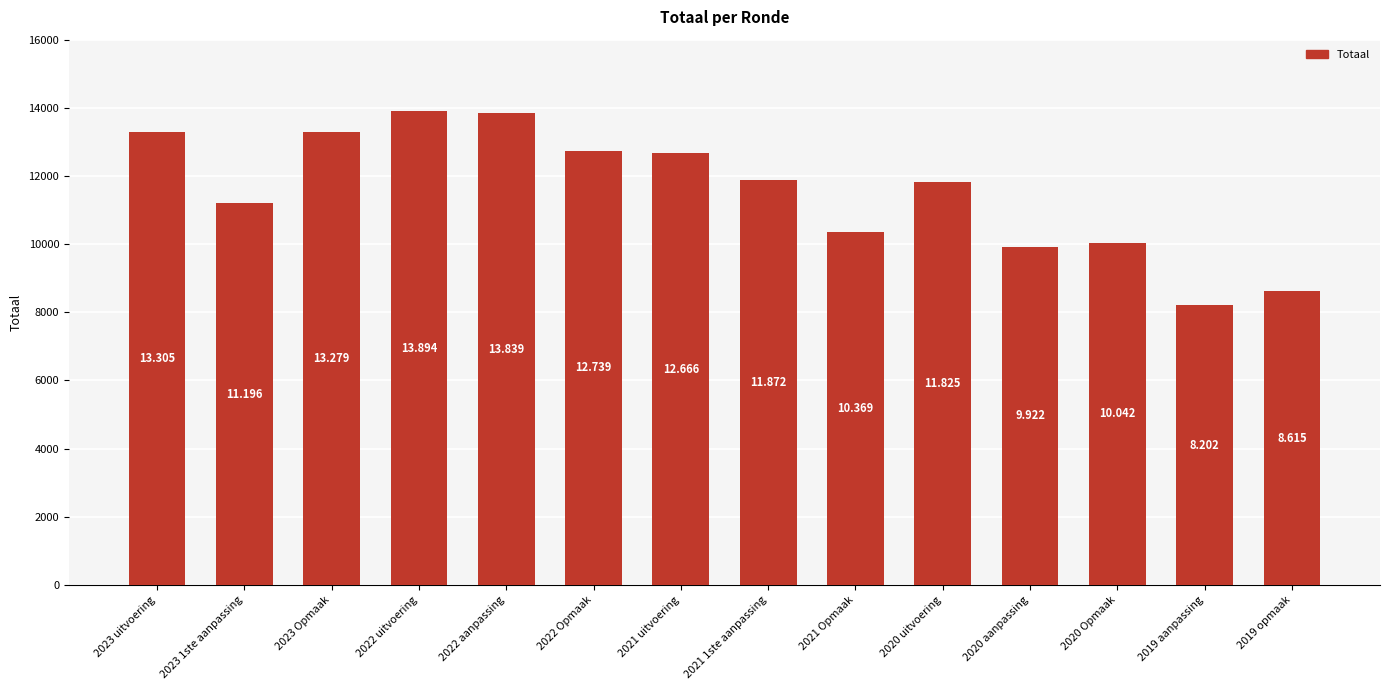

Does the chart contain any negative values?

No